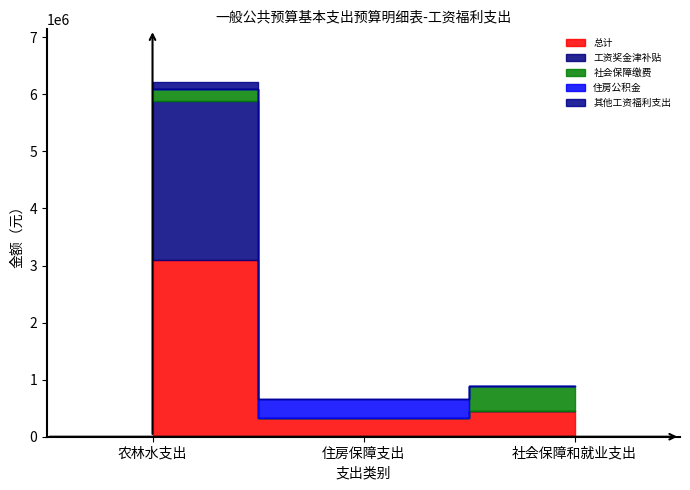

How many positive values does the 工资奖金津补贴 series have?

1